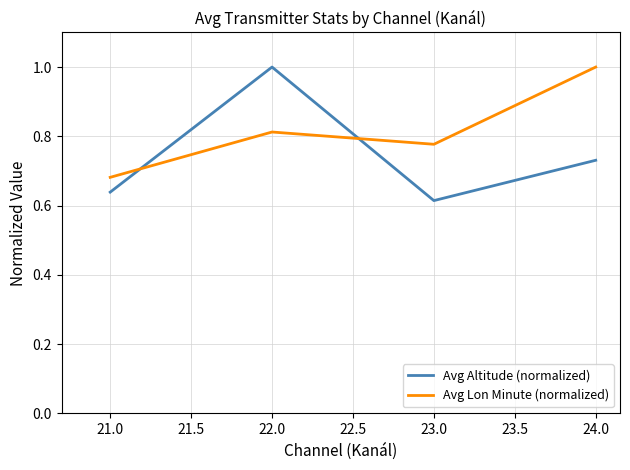

How many lines are shown in the chart?

2